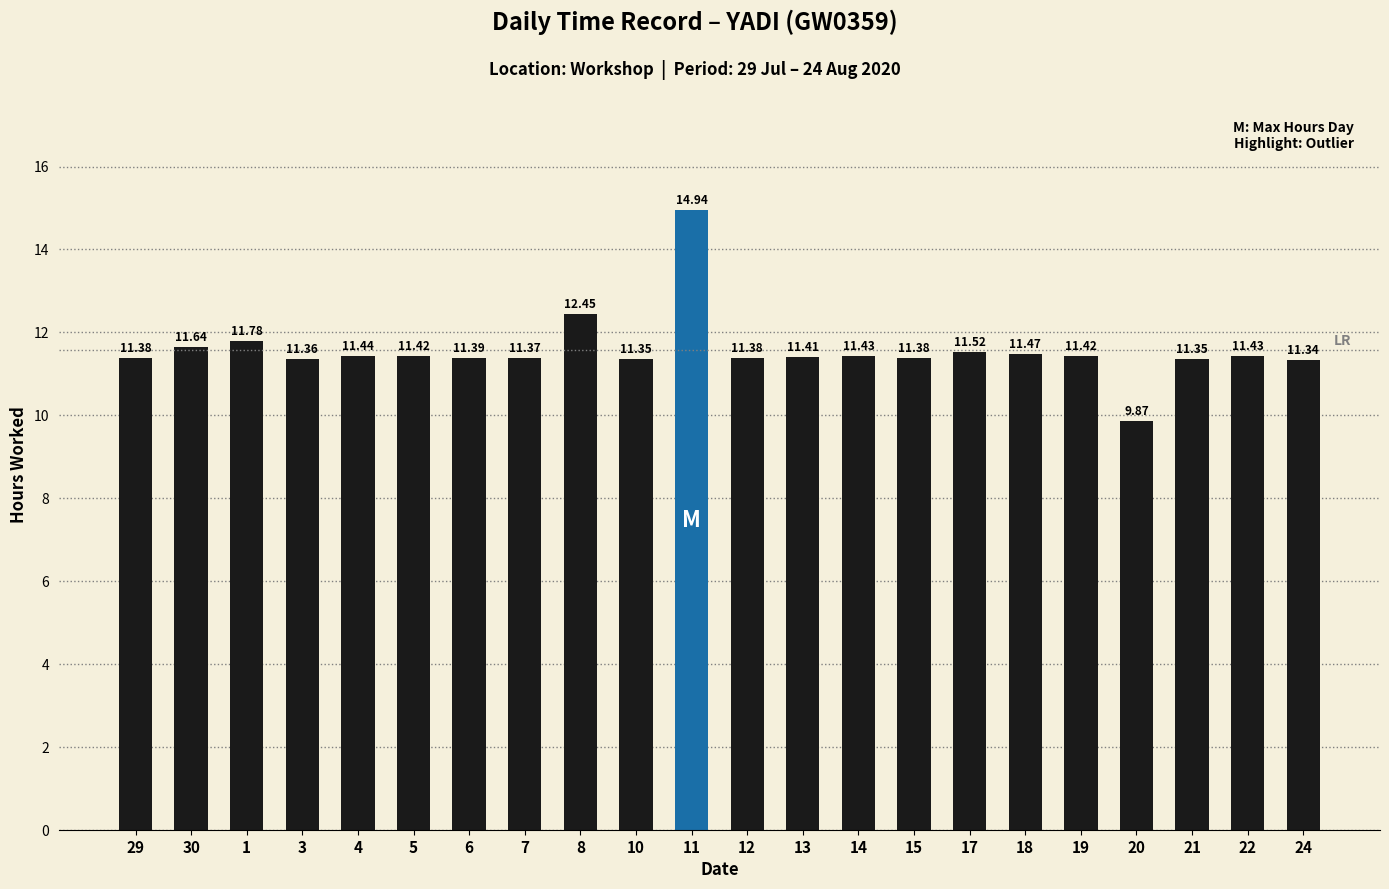

The chart shows a value of 3.0 at 21. True or false?

False